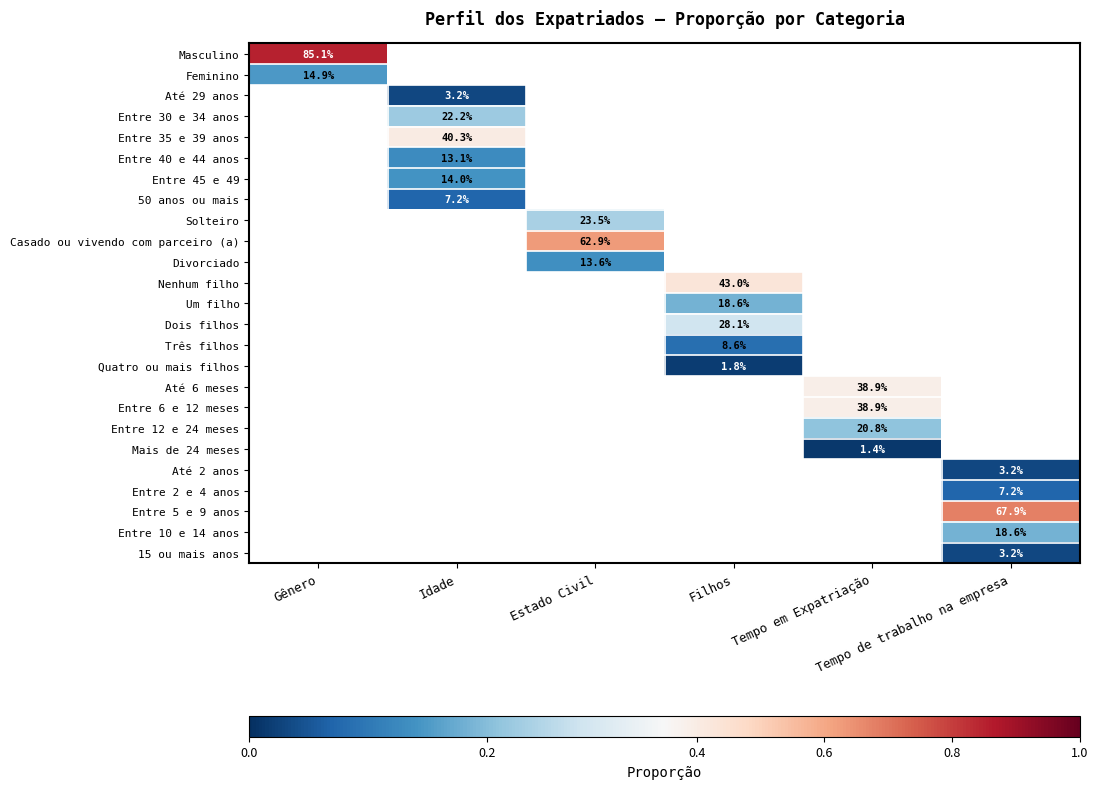

True or false: Entre 12 e 24 meses has a value of 0.2 at Tempo em Expatriação.

True